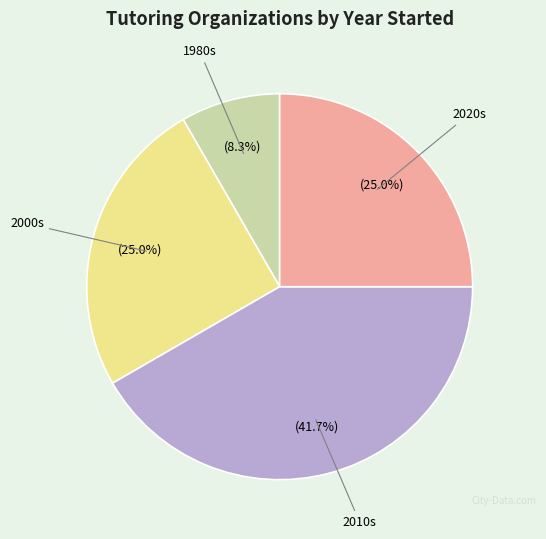

Is there any slice that represents more than half of the pie?

No